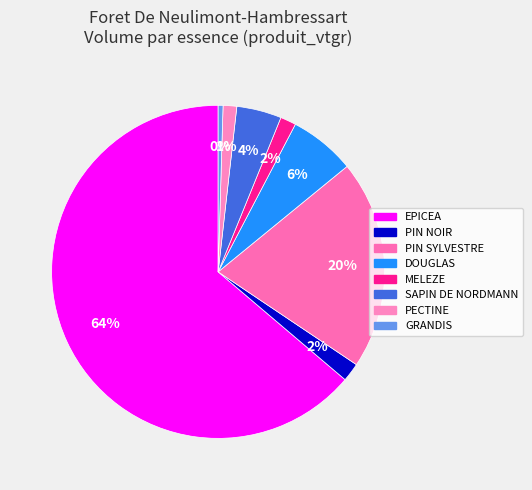

Is there a majority slice in this chart?

Yes